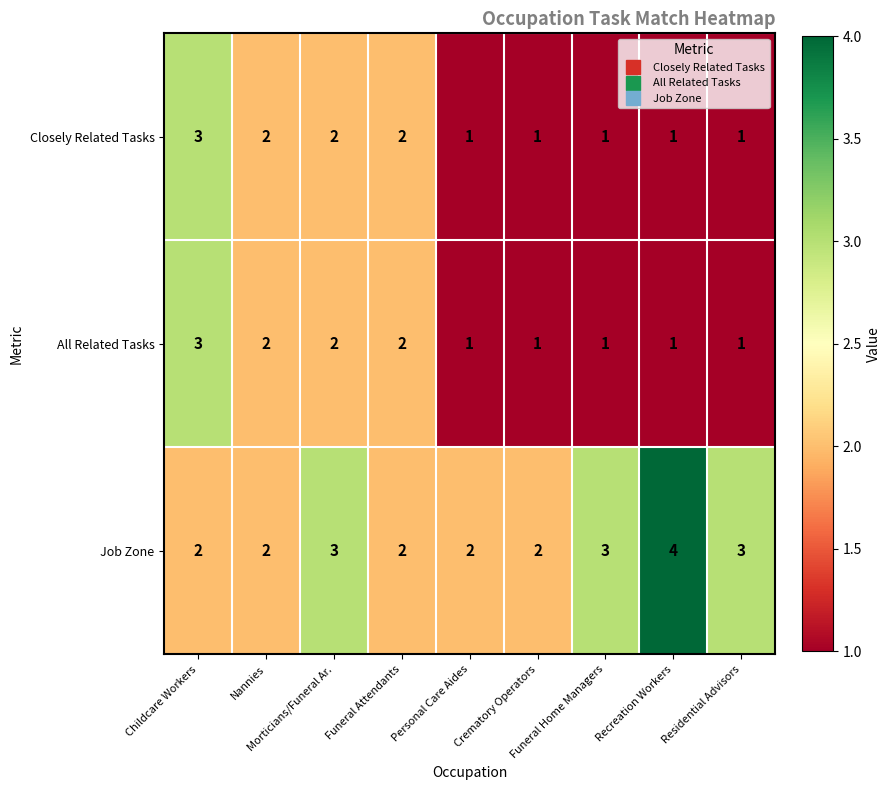

Which series has the largest total across all categories?

Job Zone